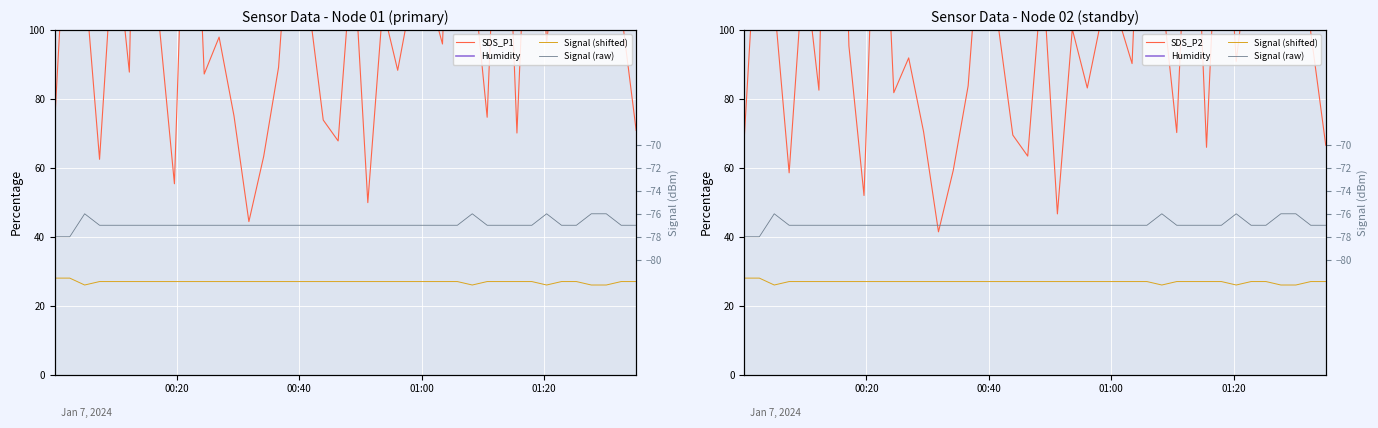

What is the highest value of the SDS_P1 series?

287.1